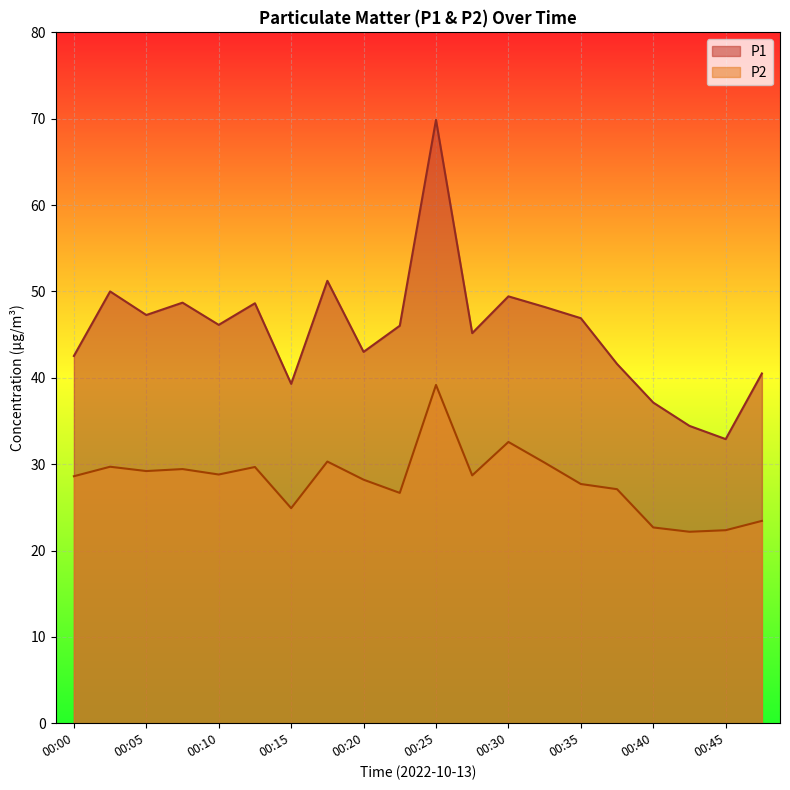

Reading left to right, list all the values displayed in this chart.

P1: 00:00=42.5	00:03=50.0	00:05=47.3	00:08=48.7	00:10=46.1	00:13=48.6	00:15=39.3	00:18=51.2	00:20=43.0	00:23=46.0	00:25=69.9	00:28=45.2	00:30=49.4	00:33=48.2	00:35=46.9	00:38=41.6	00:40=37.1	00:43=34.4	00:45=32.9	00:48=40.5
P2: 00:00=28.6	00:03=29.7	00:05=29.2	00:08=29.4	00:10=28.8	00:13=29.7	00:15=24.9	00:18=30.3	00:20=28.2	00:23=26.7	00:25=39.2	00:28=28.7	00:30=32.6	00:33=30.2	00:35=27.7	00:38=27.1	00:40=22.7	00:43=22.2	00:45=22.4	00:48=23.4